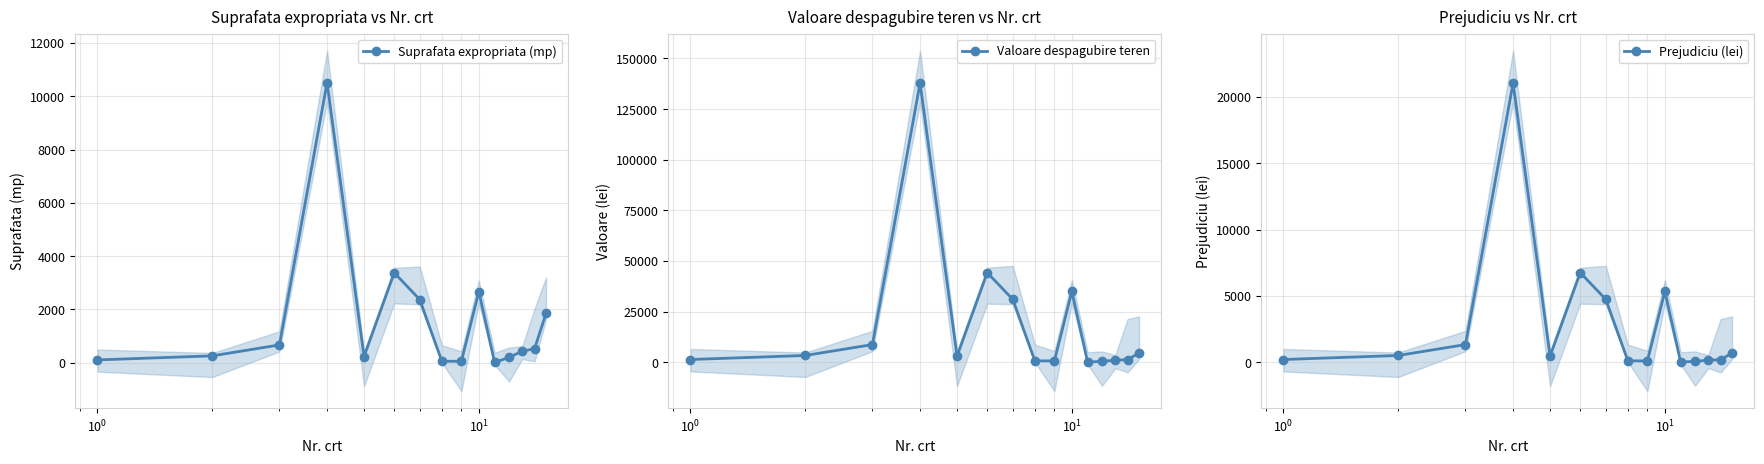

True or false: Valoare despagubire teren has more than 2 interior local peaks.

True